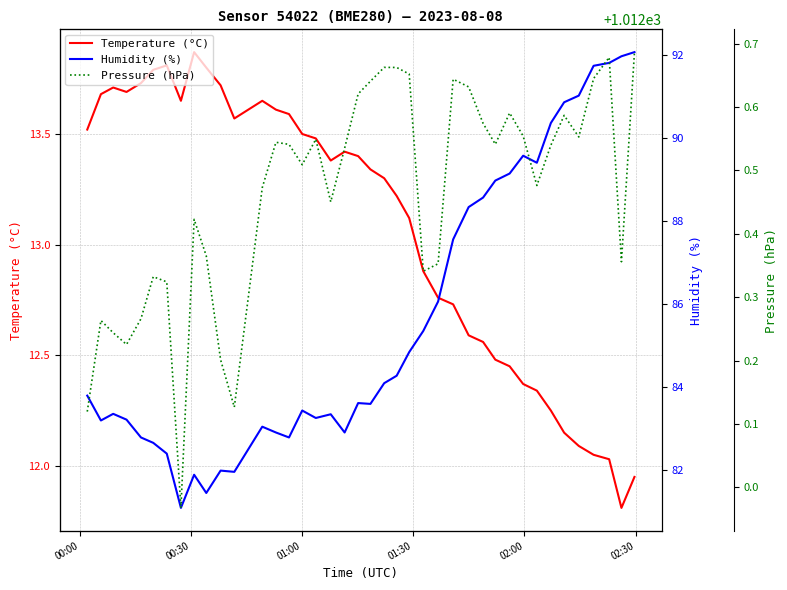

What is the spread (max minus min) of values at 02:00?

998.5